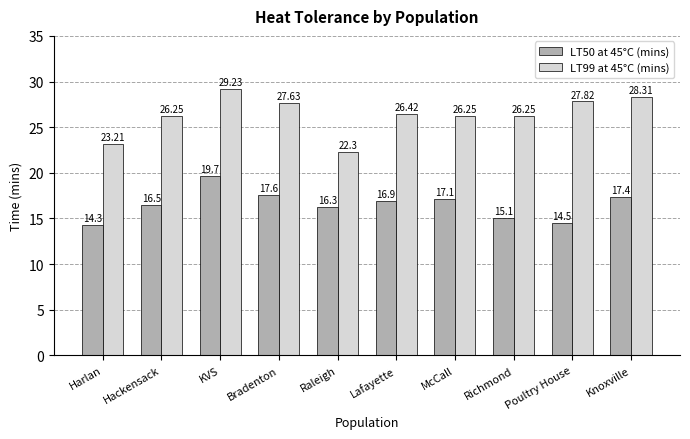

Between Poultry House and Knoxville, which series saw the biggest shift?

LT50 at 45°C (mins)